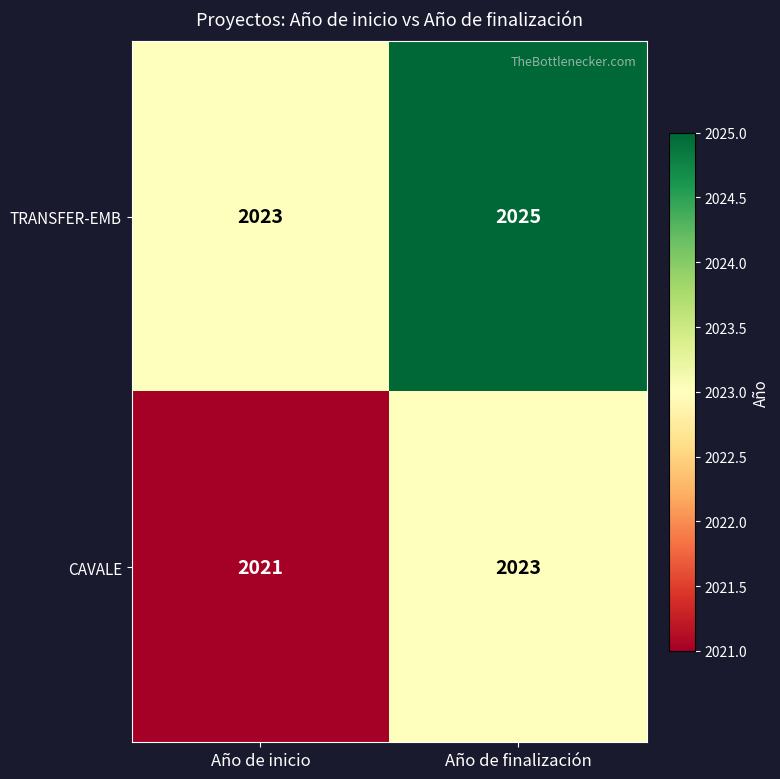

What is the smallest value displayed?

2021